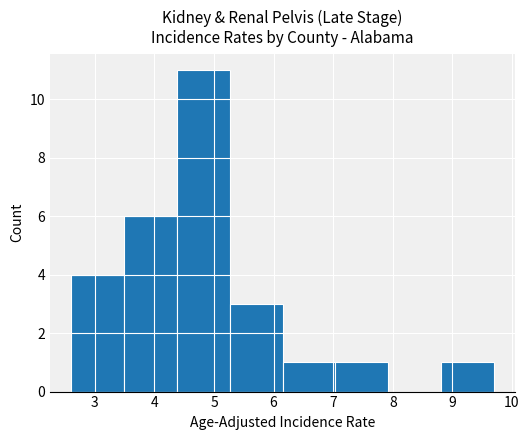

How tall is the bar that spans 4.4 to 5.3 on the x-axis? Neither the bar edges nor the heights are printed on the chart, so give them approximately, as read against the axes.

11